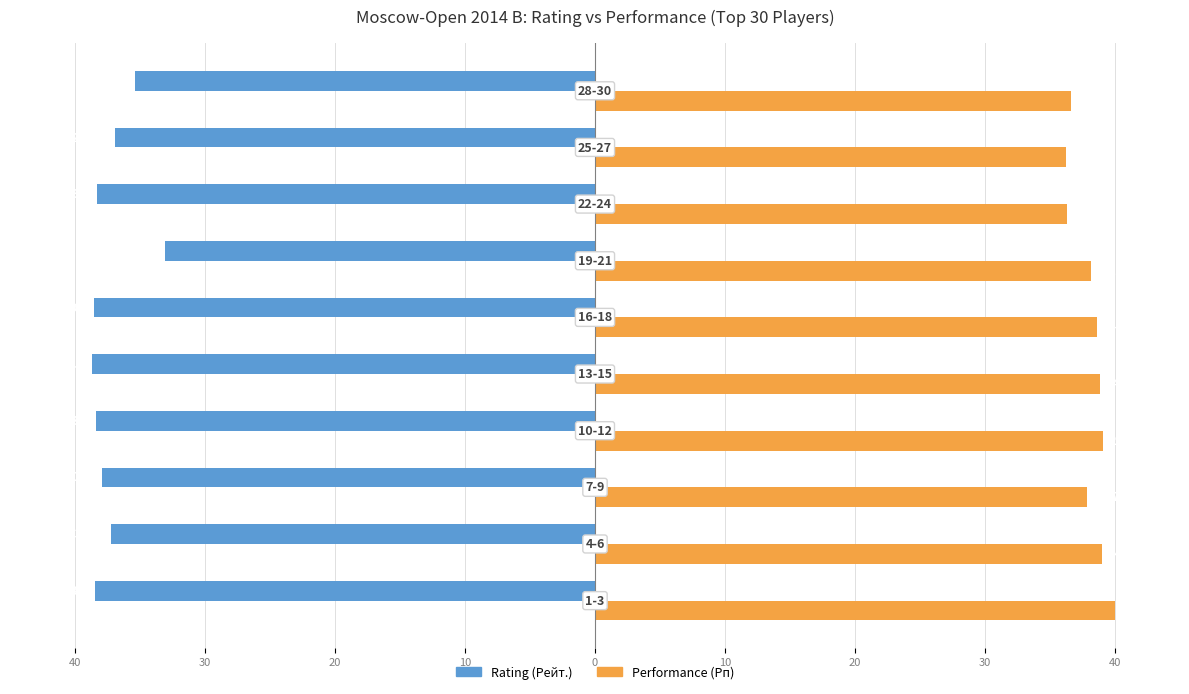

What are all the series names shown in the legend?

Rating (Рейт.), Performance (Рп)